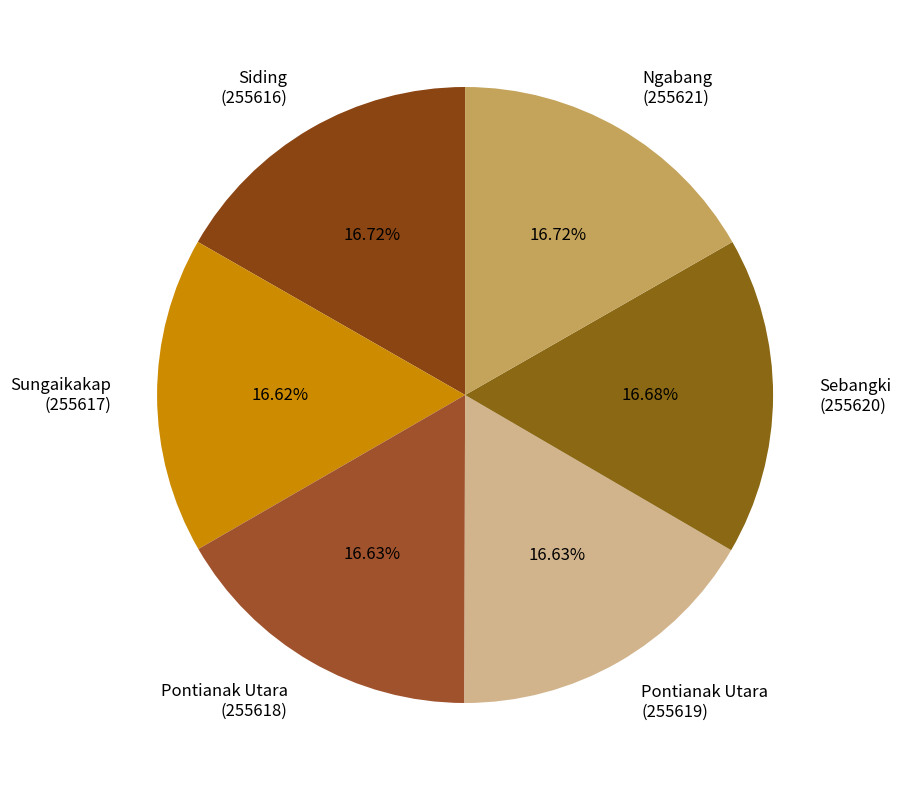

What is the ratio of the value at Pontianak Utara (255619) to the value at Siding (255616)?

1.0